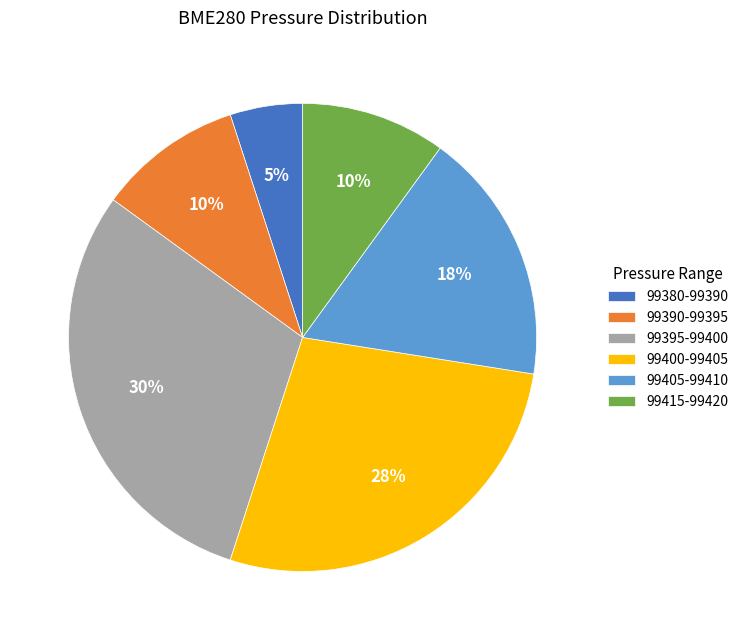

Count the number of slices in the pie.

6